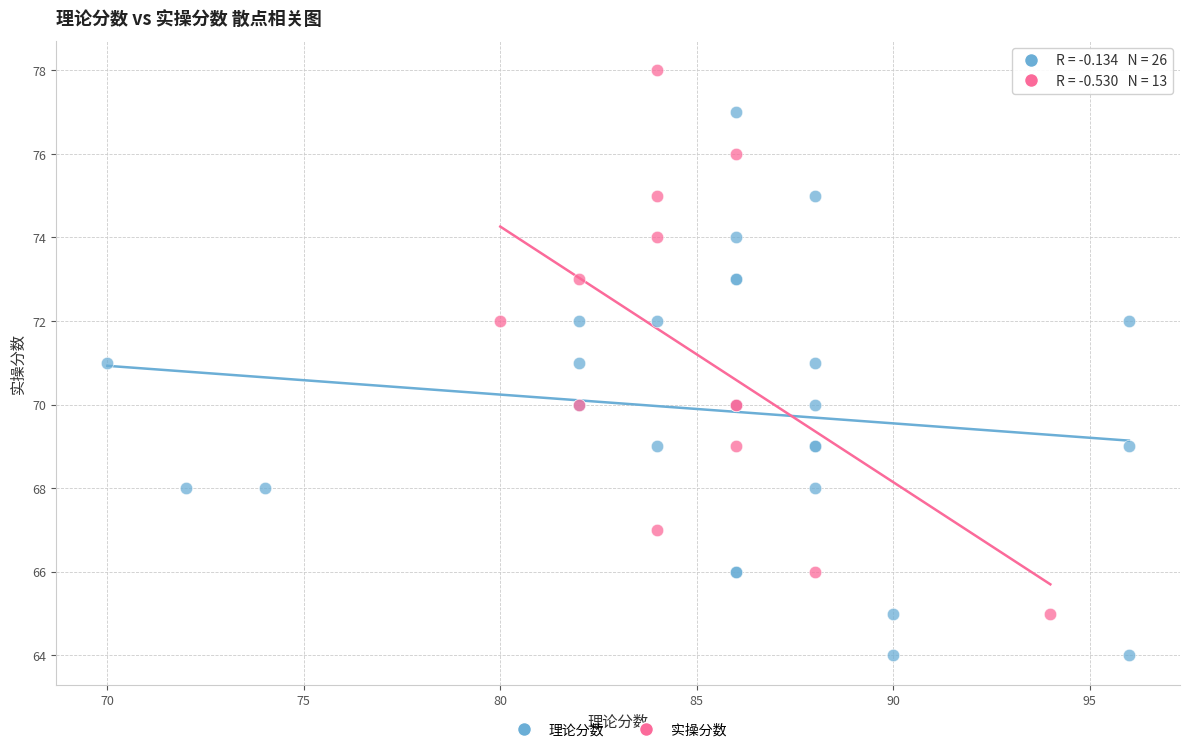

Which series contains the highest Y value?

实操分数